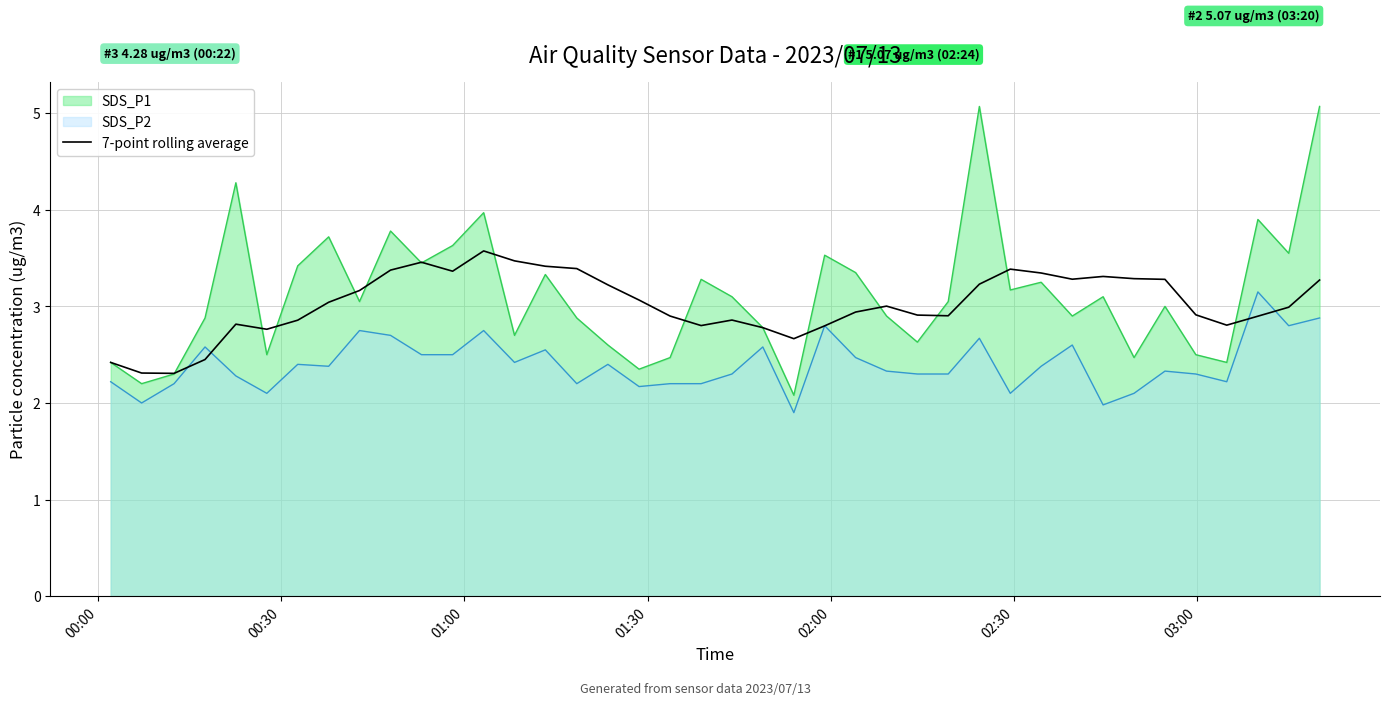

What is the maximum value shown in the chart?

5.1